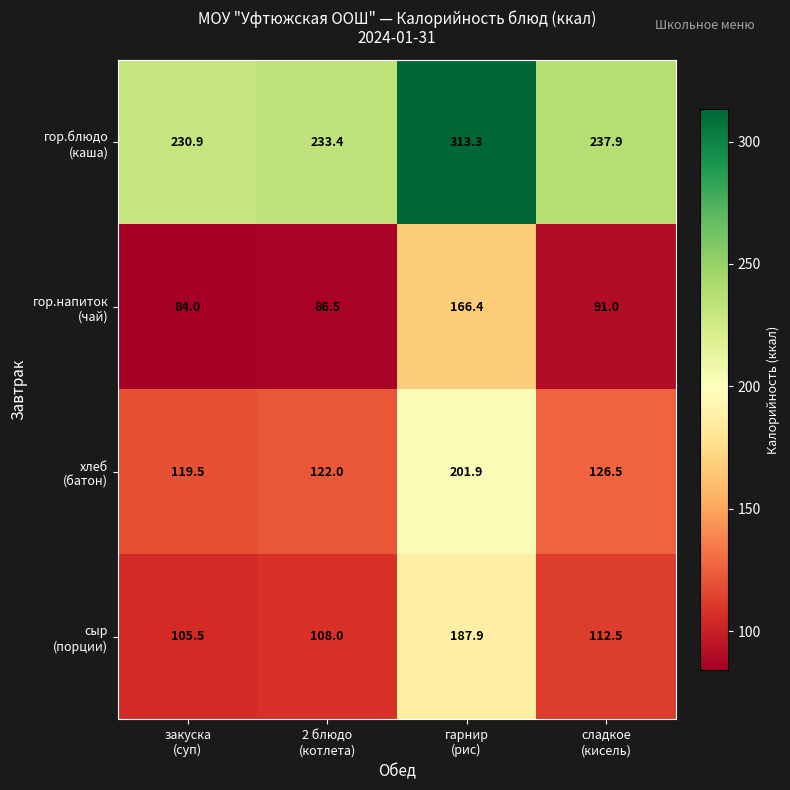

What is the minimum value shown in the chart?

84.0